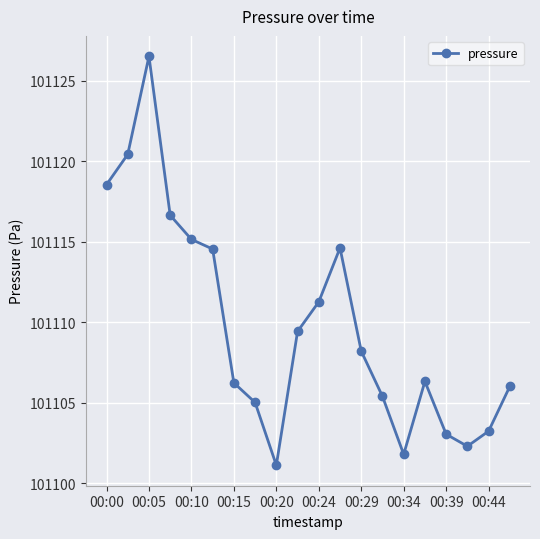

What is the greatest value displayed?

101126.5